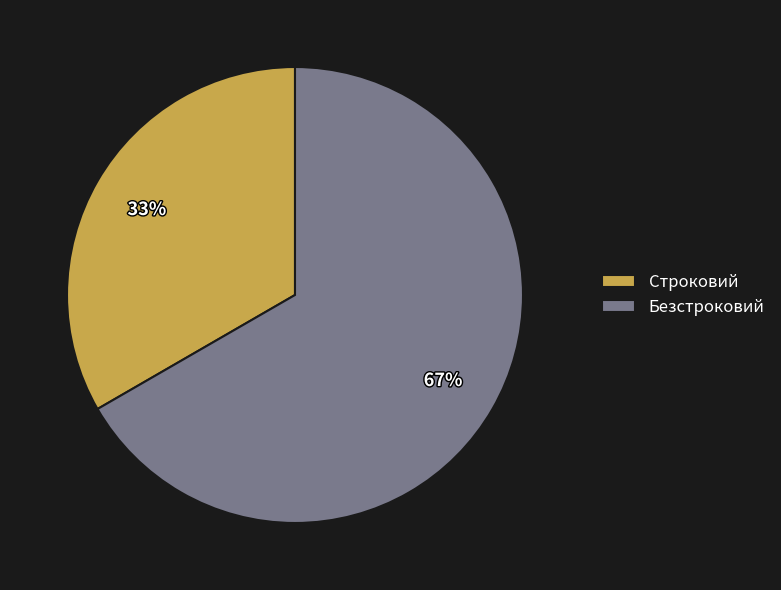

Is there a majority slice in this chart?

Yes